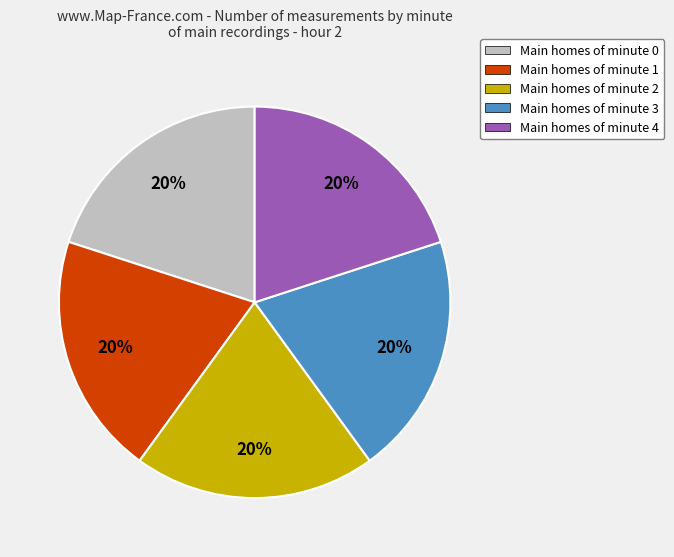

Is it true that Main homes of minute 2 is 11% of the pie?

False